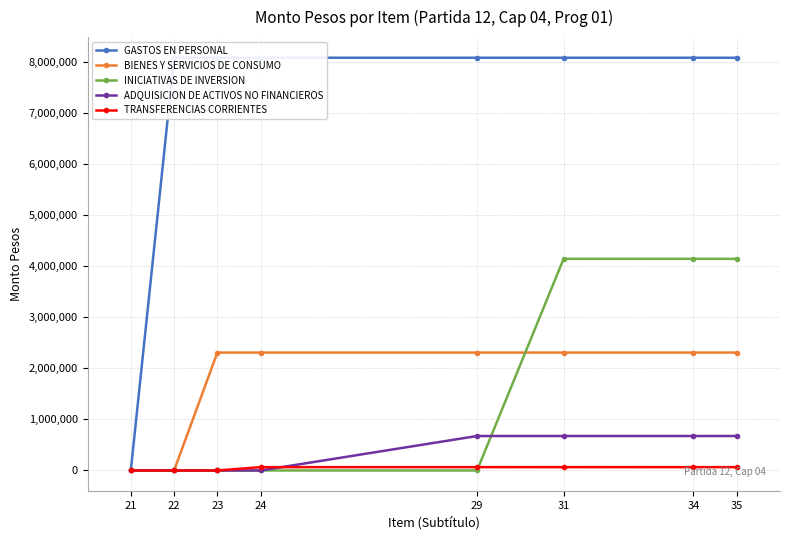

Rank the series at 31 from highest to lowest value.

GASTOS EN PERSONAL, INICIATIVAS DE INVERSION, BIENES Y SERVICIOS DE CONSUMO, ADQUISICION DE ACTIVOS NO FINANCIEROS, TRANSFERENCIAS CORRIENTES